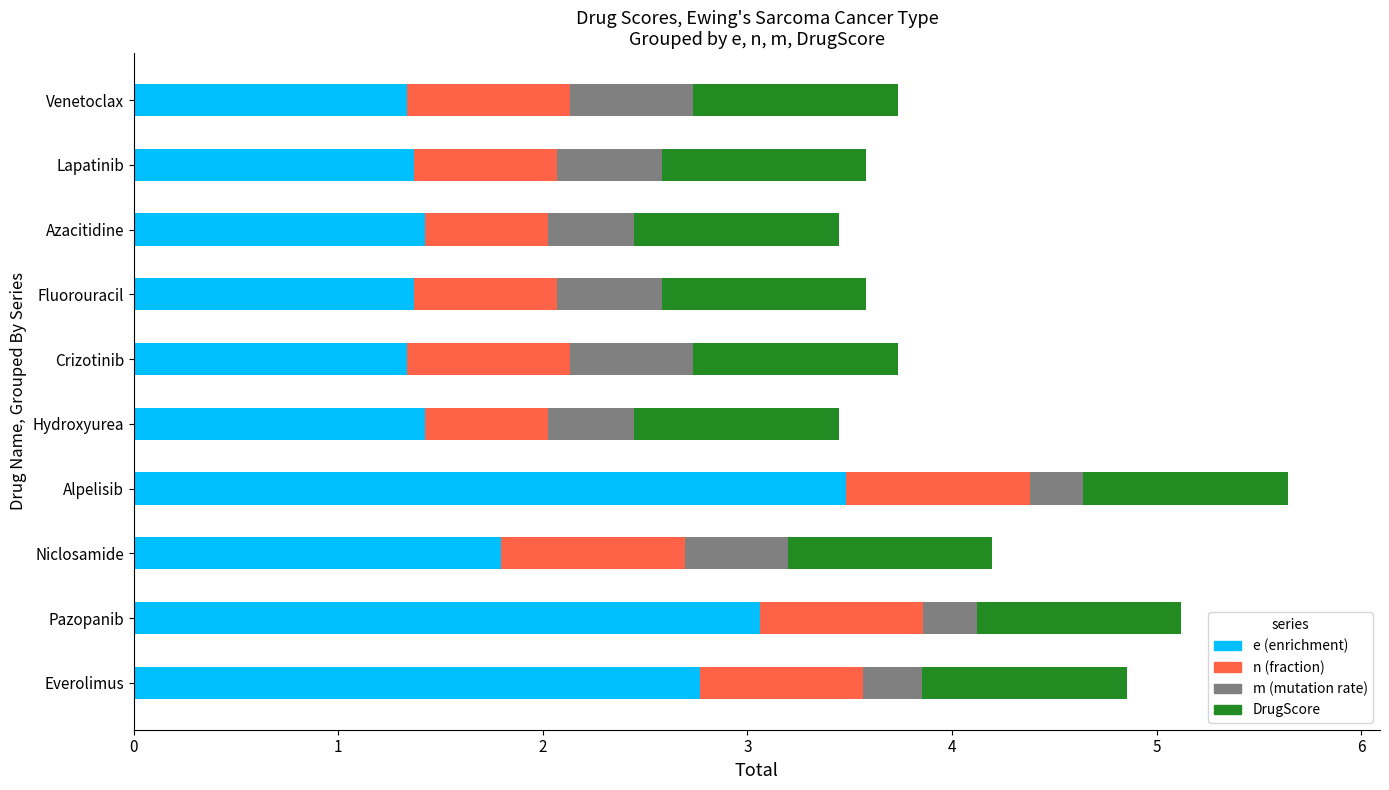

The value of e (enrichment) at Niclosamide is 1.8. True or false?

True